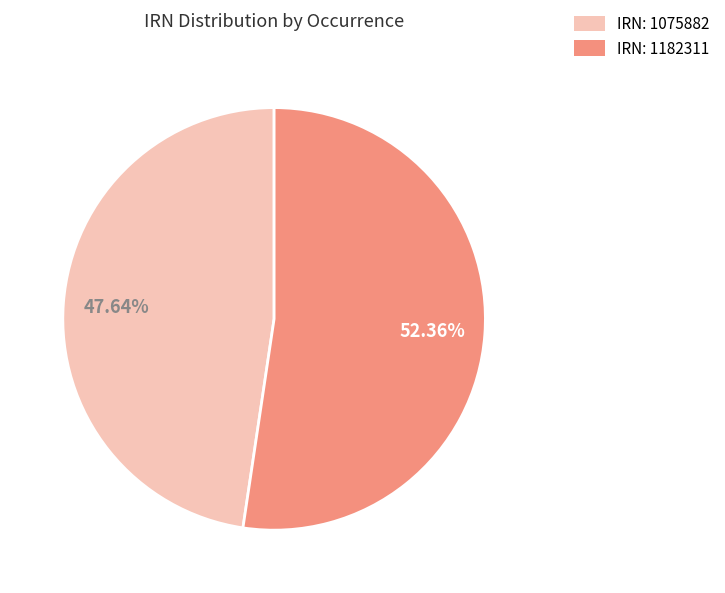

How many slices are in this pie chart?

2